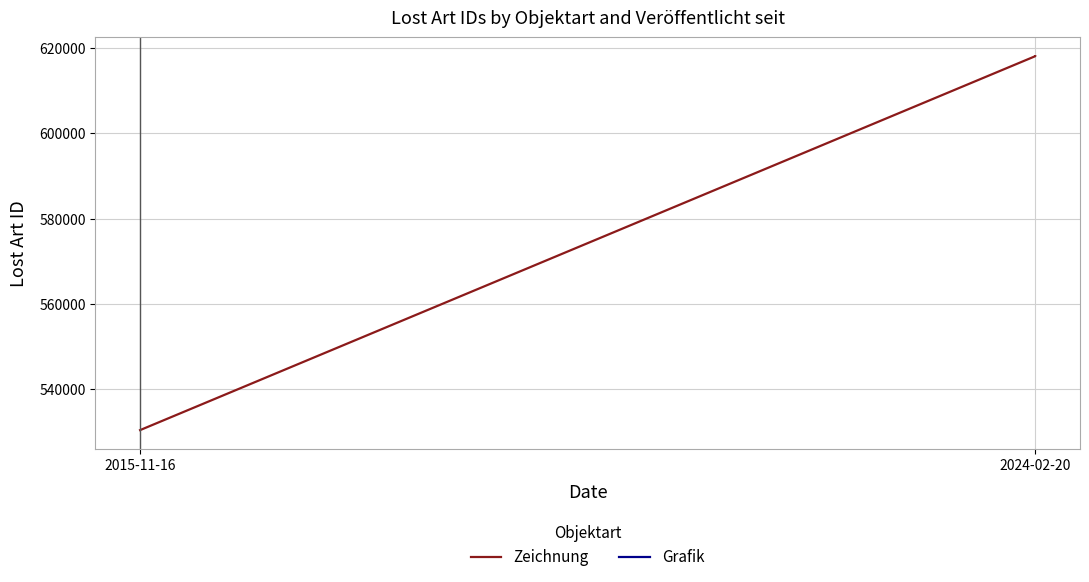

What is the difference between the second highest and minimum values?

87710